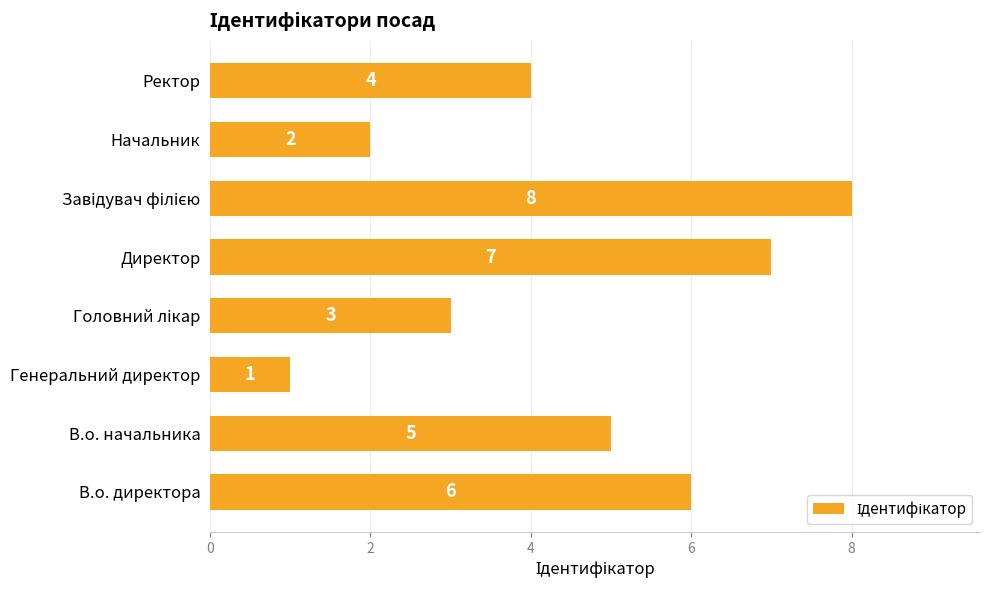

Count the values in the range 3 to 7.

5